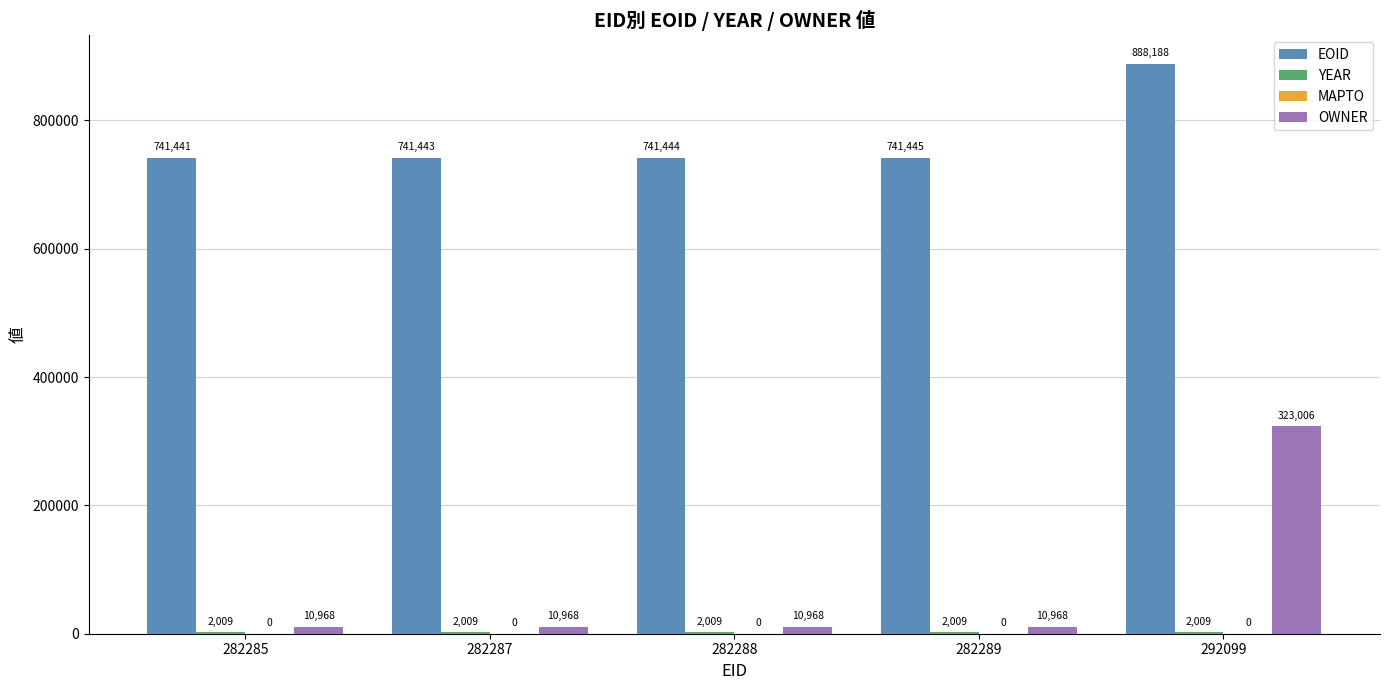

At which category is the sum across all series the highest?

292099